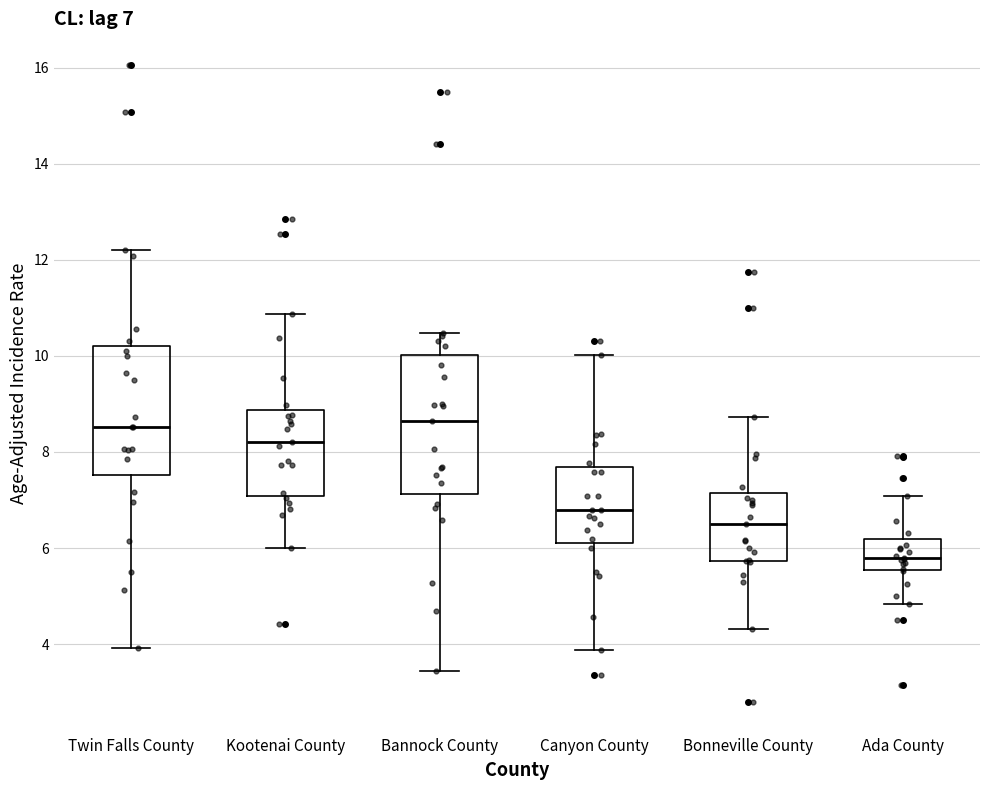

Which box has the lowest median line?

Ada County